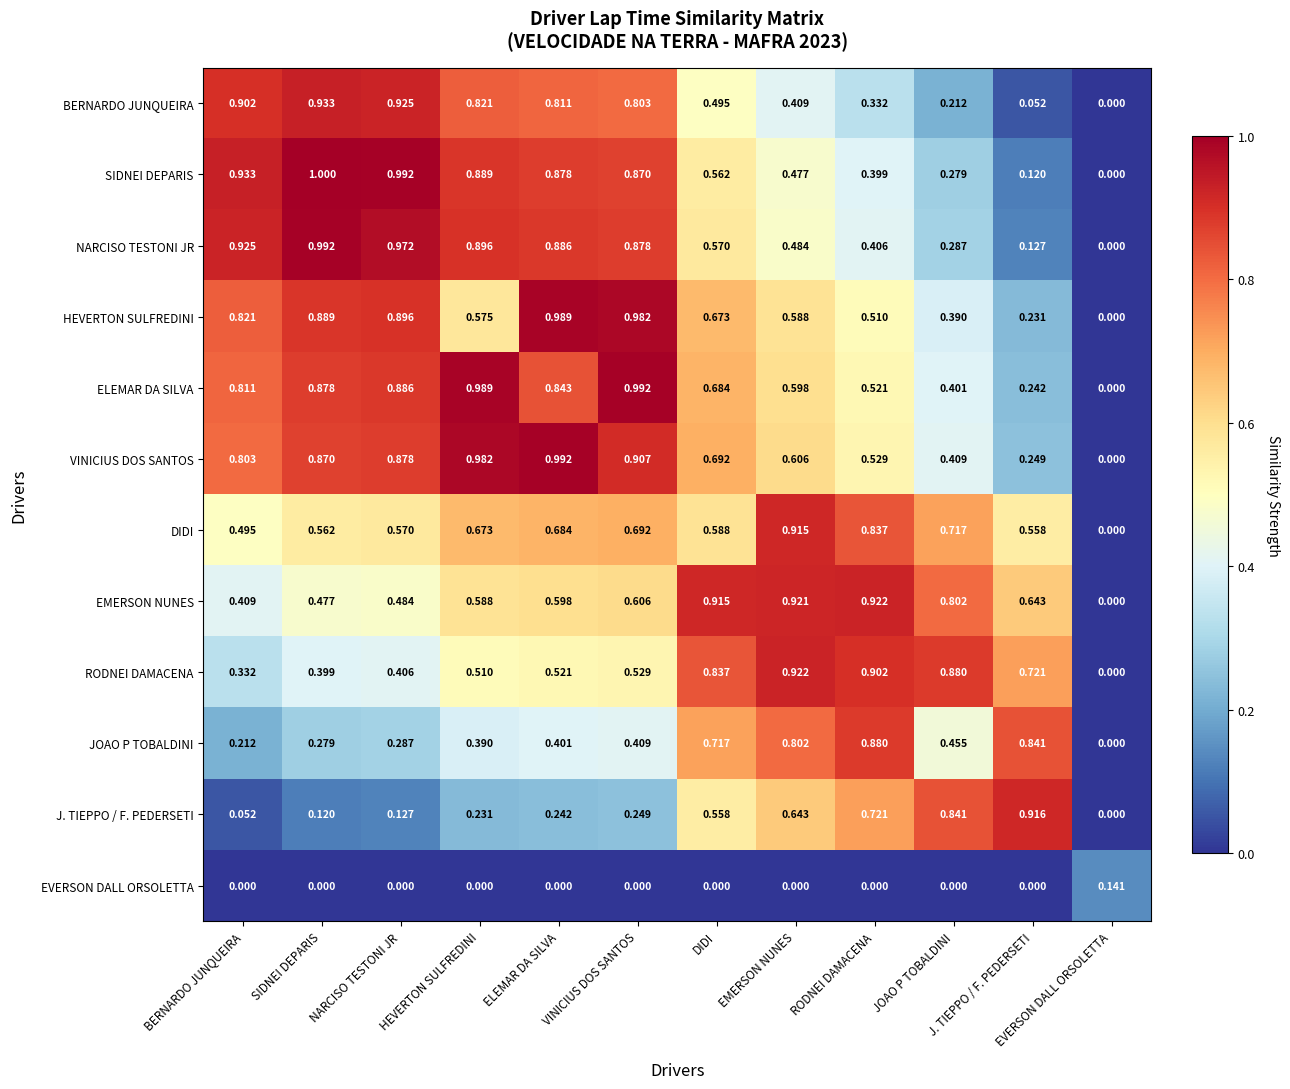

At which label is BERNARDO JUNQUEIRA closest to 0?

EVERSON DALL ORSOLETTA